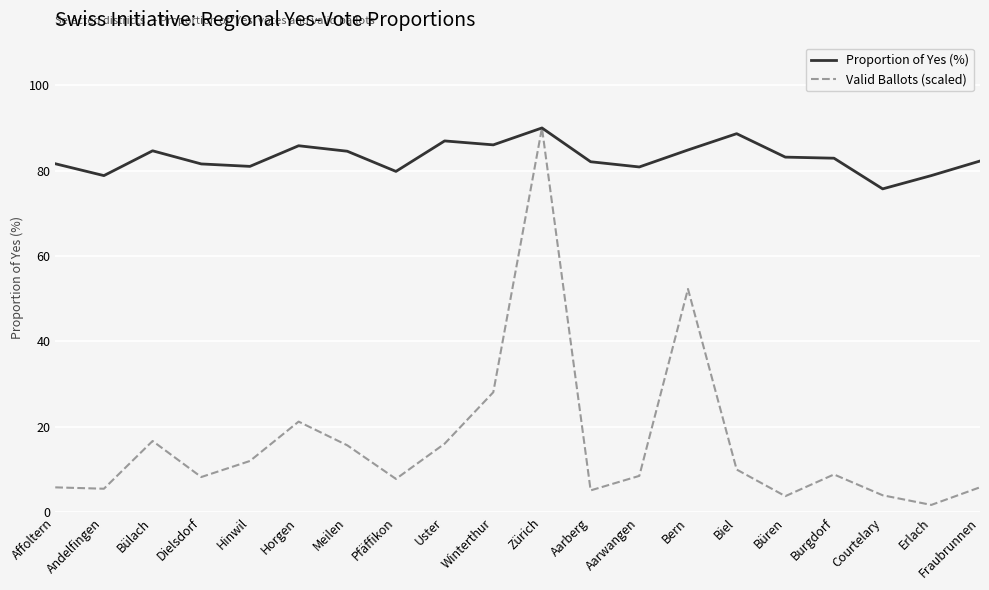

What position from the left is Hinwil?

5